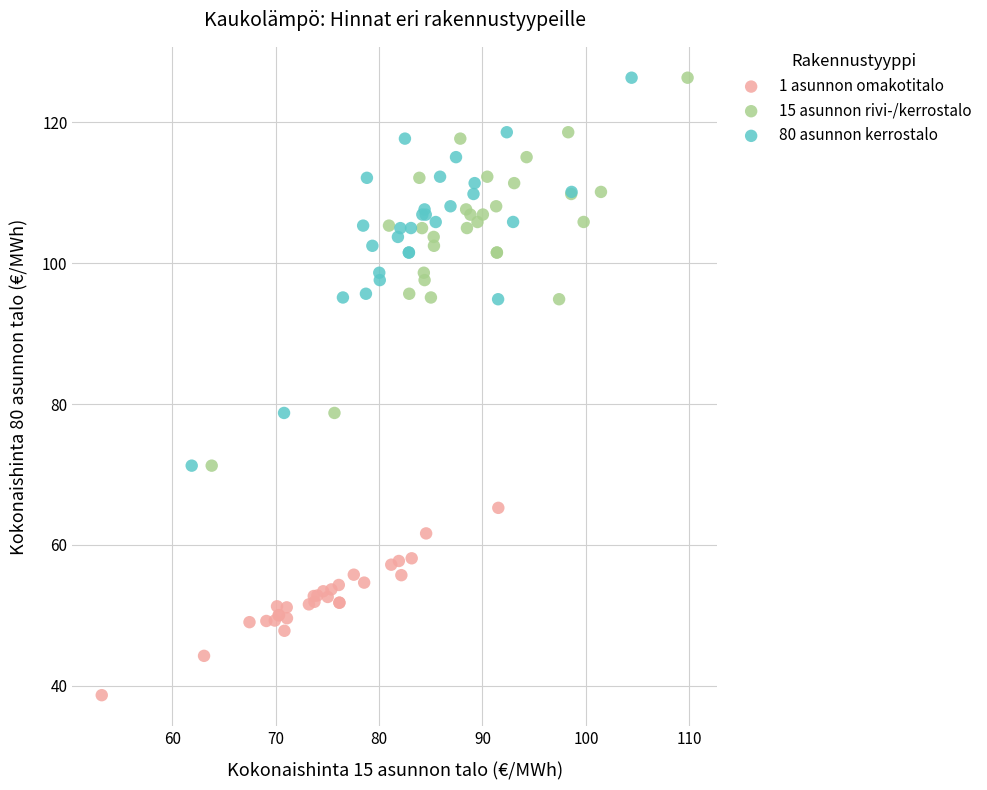

Which series contains the lowest Y value?

1 asunnon omakotitalo